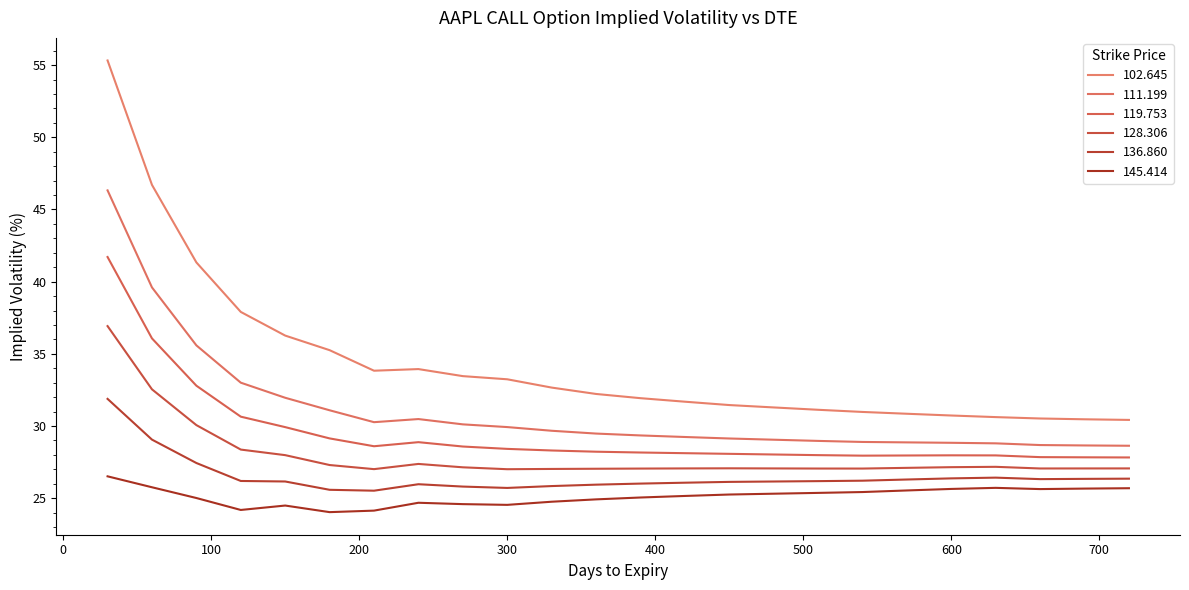

In 136.860, how many points are lower than both neighbors (excluding endpoints)?

3